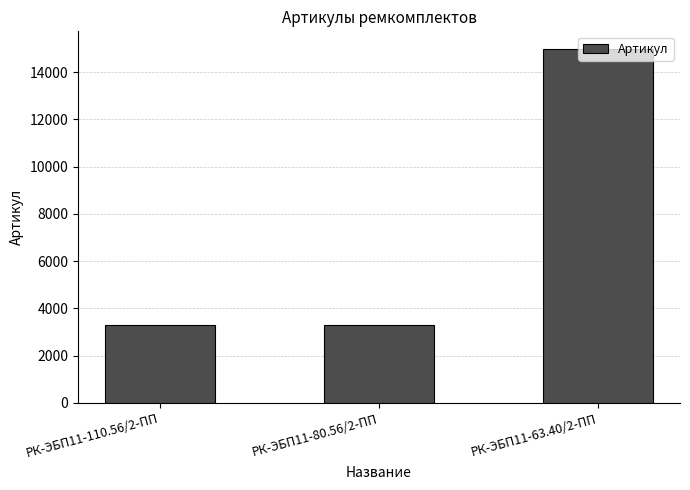

At which label is the value closest to 9134?

РК-ЭБП11-80.56/2-ПП